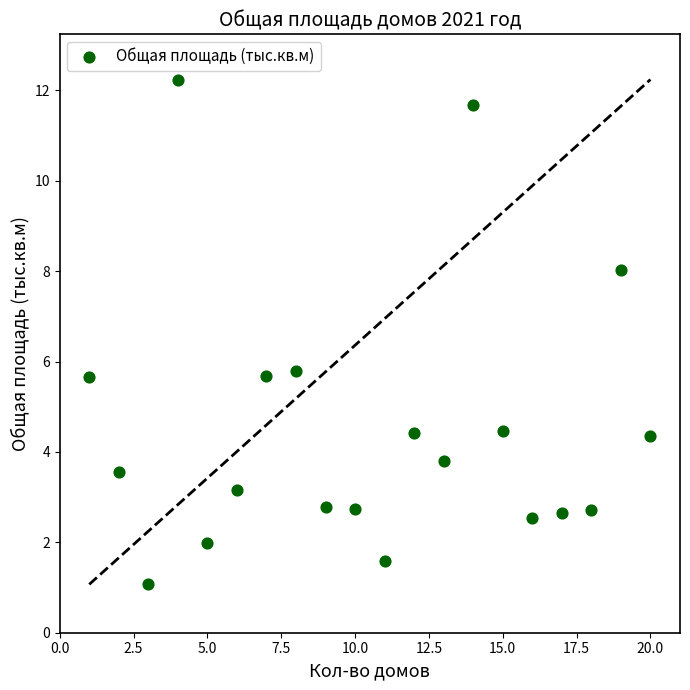

What is the range of Y values (max minus min)?

11.2